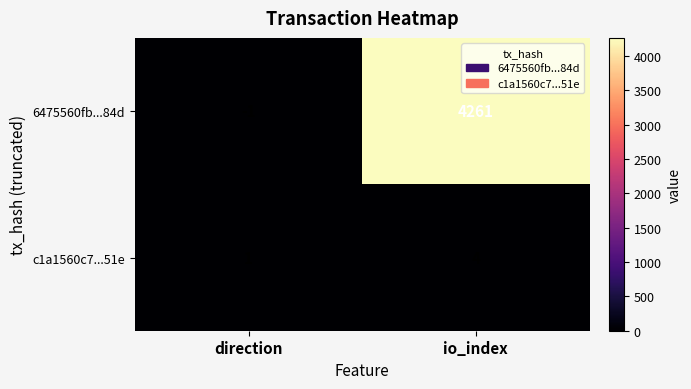

At how many categories does at least one series exceed 2305?

1